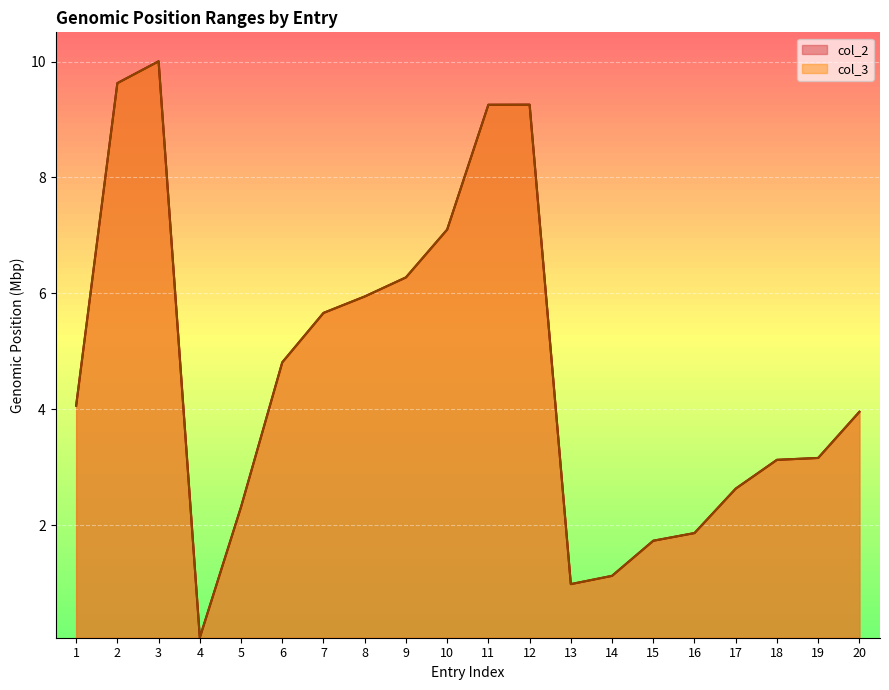

Which series has the largest total across all categories?

col_3